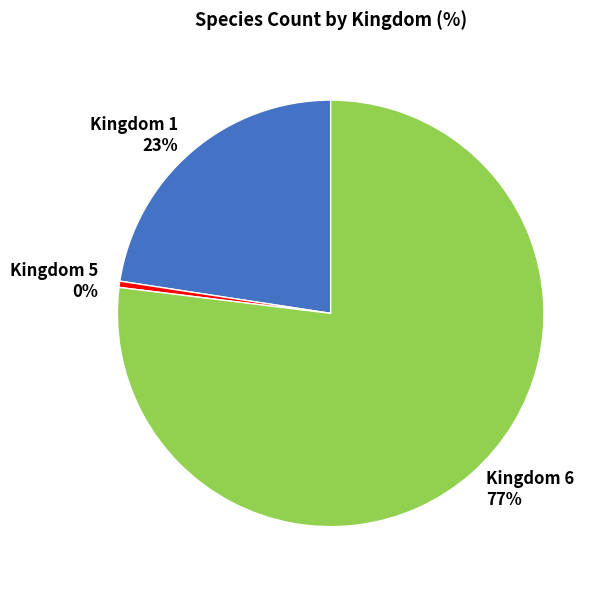

To the nearest percent, what percentage of the pie is Kingdom 1?

23%